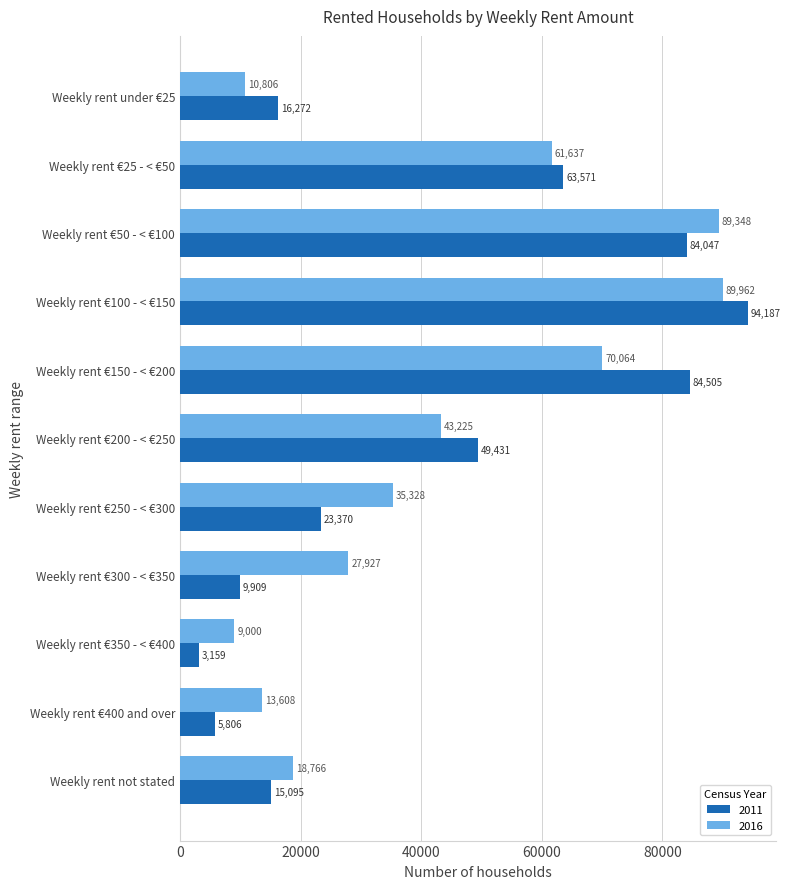

At which category does the chart reach its minimum across all series?

Weekly rent €350 - < €400